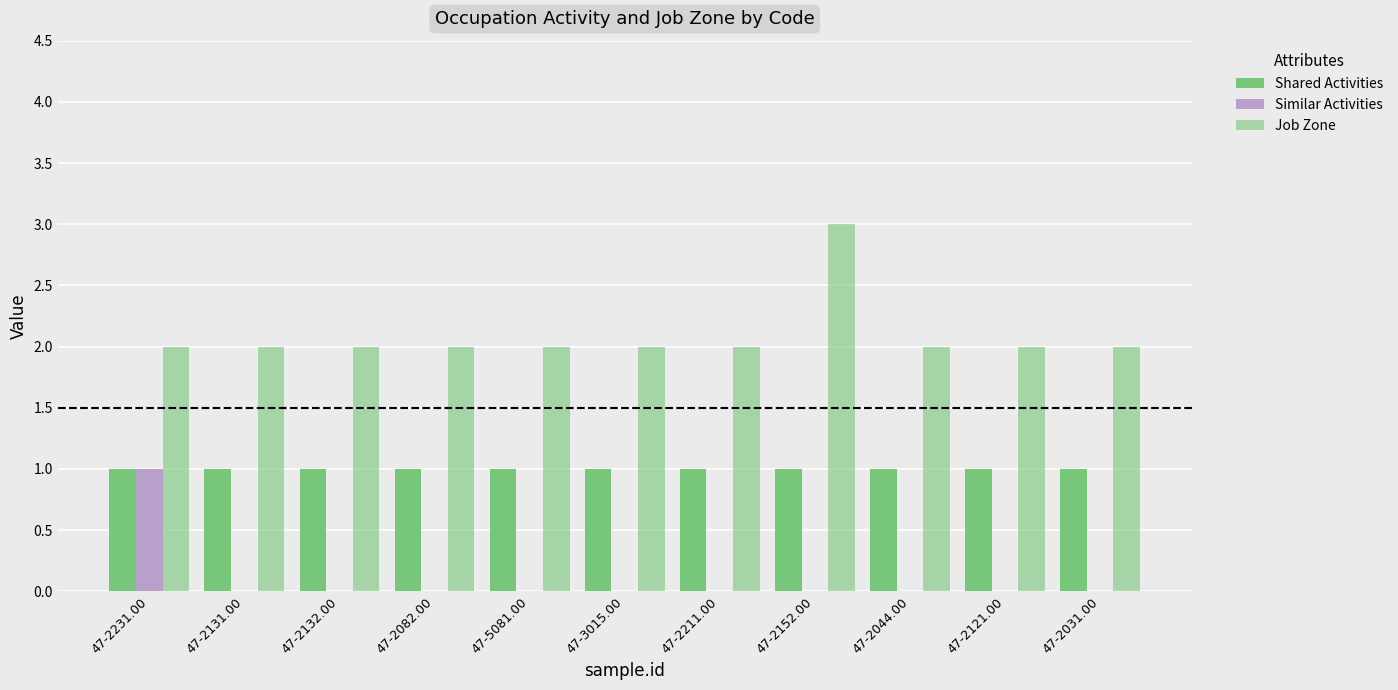

Is the value of Similar Activities at 47-2211.00 greater than the value of Job Zone at 47-2132.00?

No